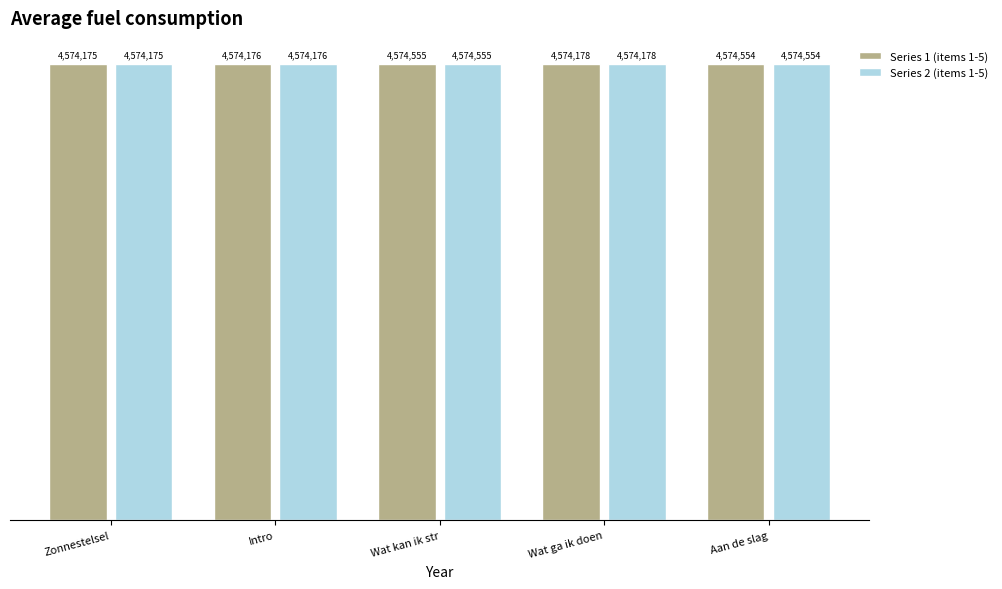

Does the chart contain stacked bars?

No